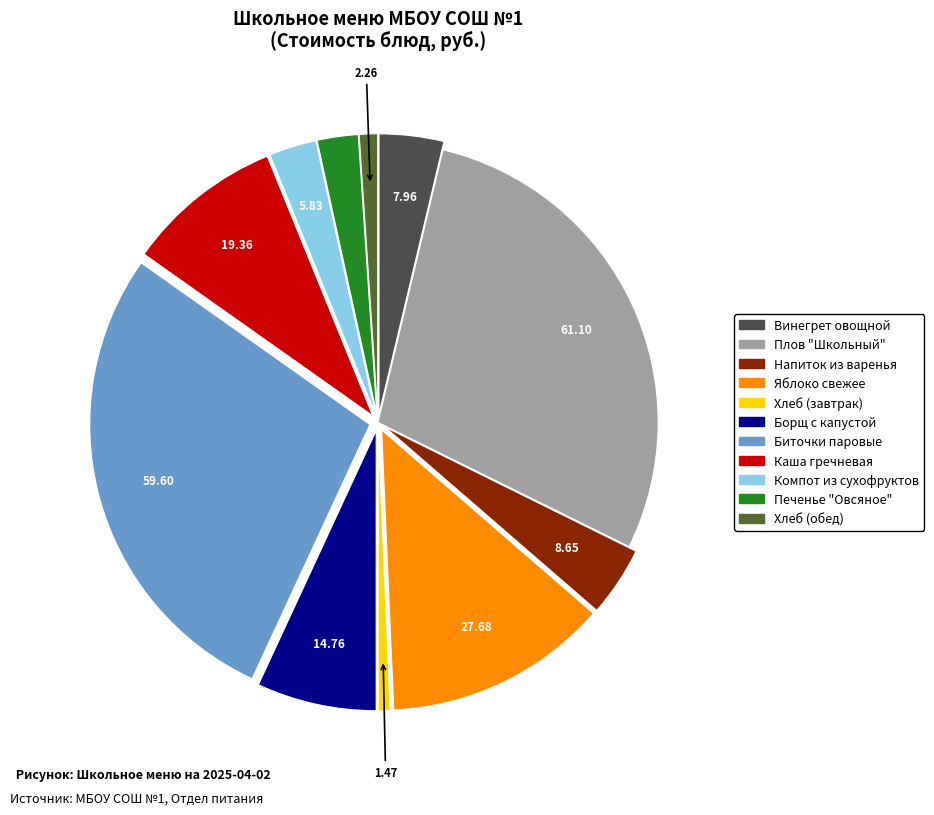

Does Плов "Школьный" account for over 50% of the chart?

No